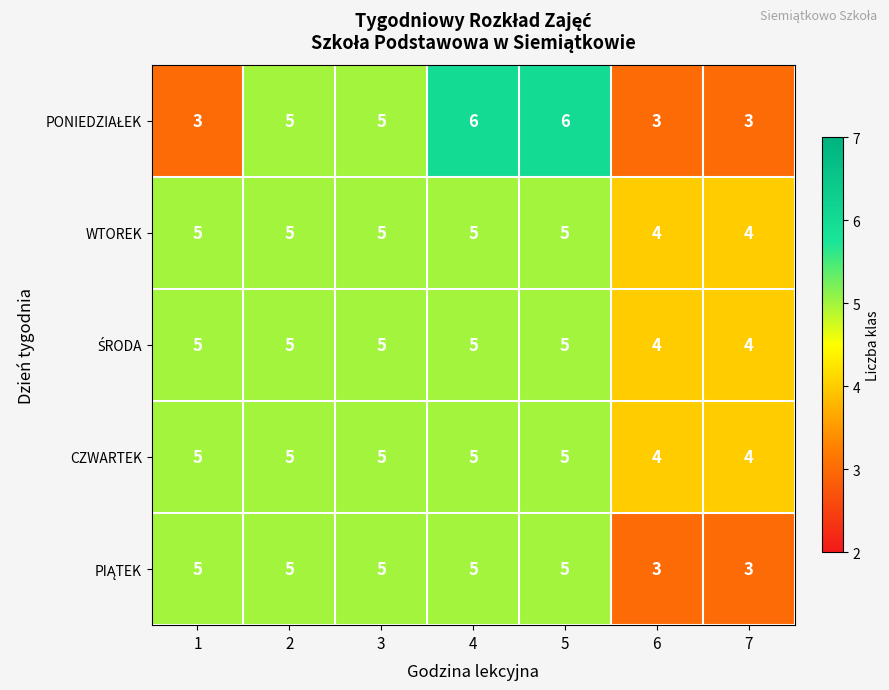

At how many categories does at least one series exceed 3?

7